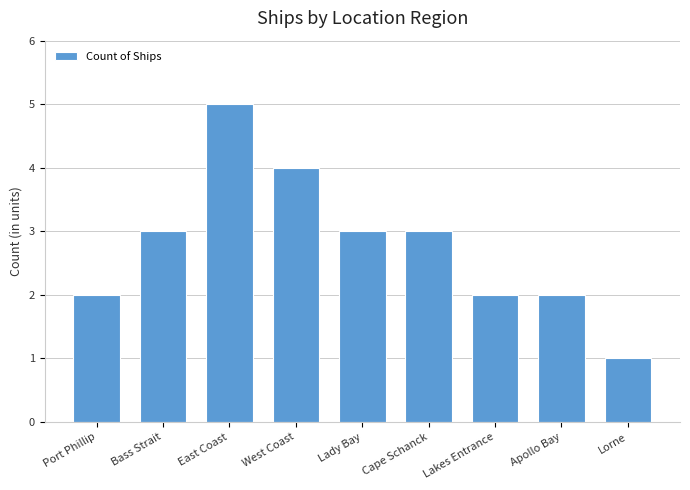

How many bars are there in total?

9